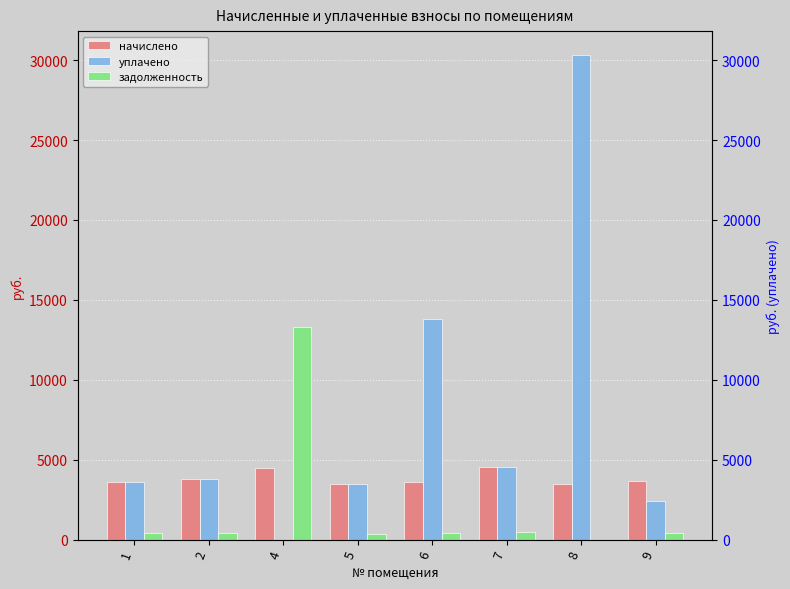

How many values in the уплачено series are below 3779?

4